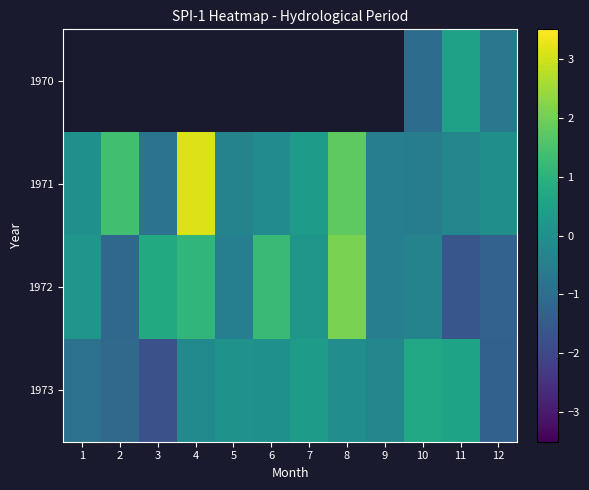

The 1972 series shows -0.3 at 2. True or false?

False